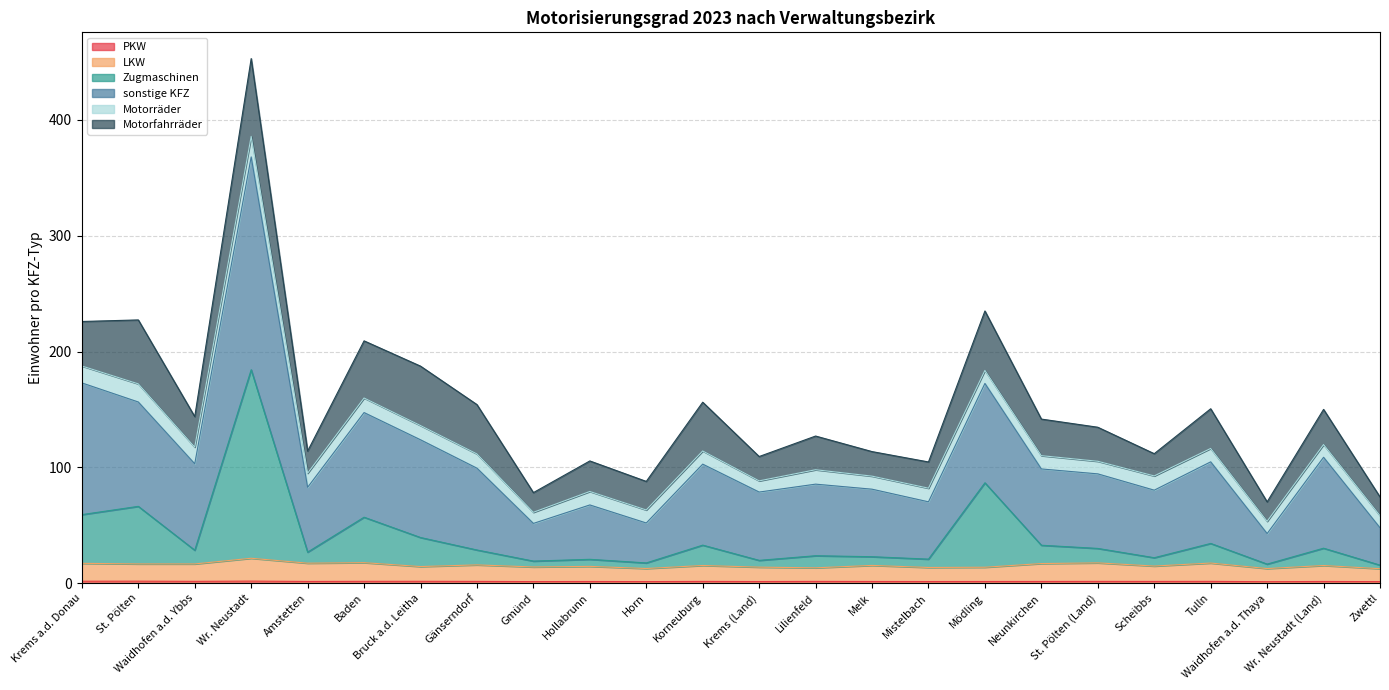

How many categories are shown in the chart?

24